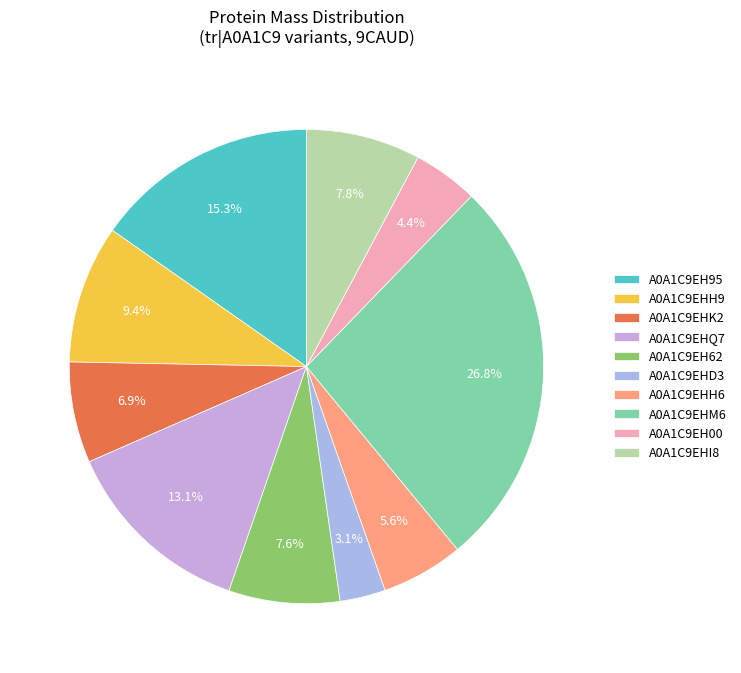

Which slice is the largest?

A0A1C9EHM6